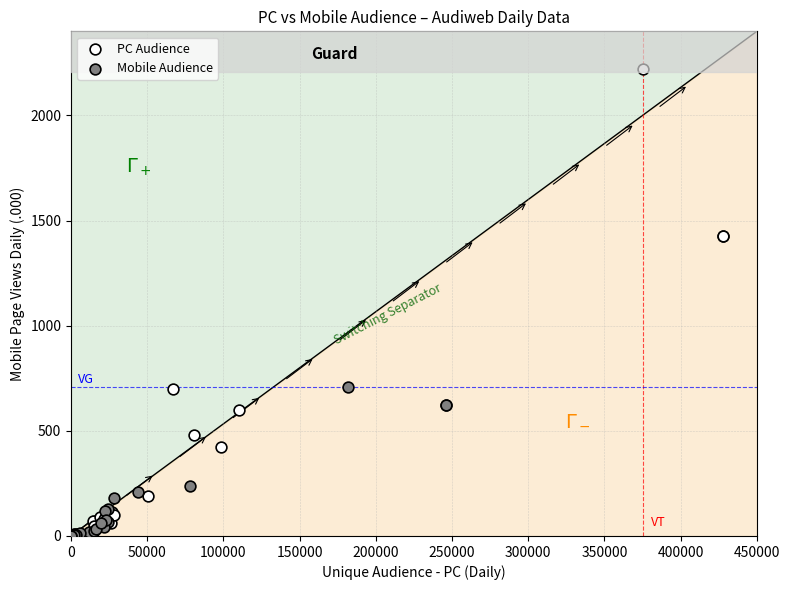

Which series has the widest spread of Y values?

PC Audience